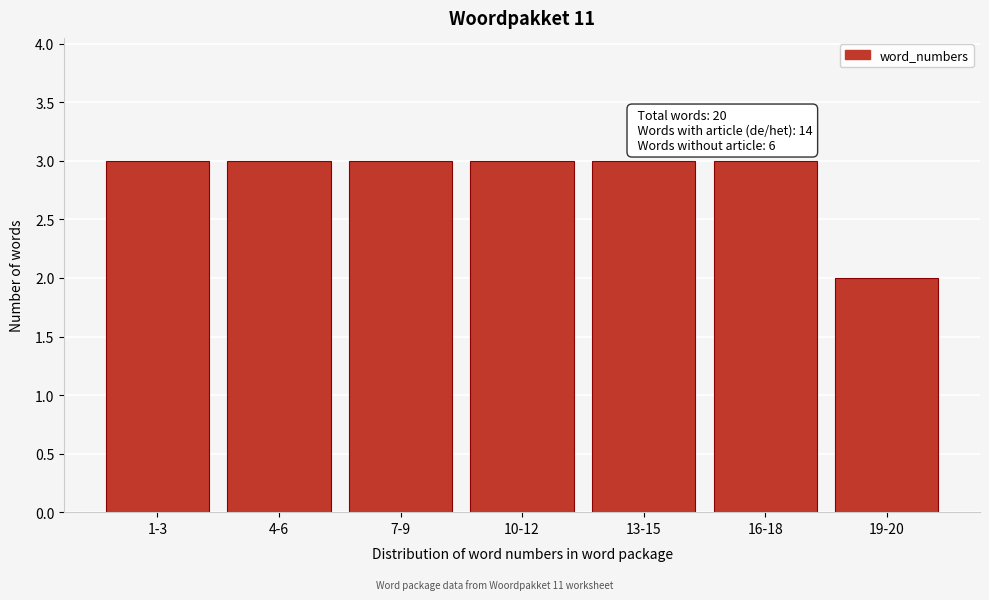

Reading left to right, transcribe all the data shown in this chart.

1-3=3	4-6=3	7-9=3	10-12=3	13-15=3	16-18=3	19-20=2